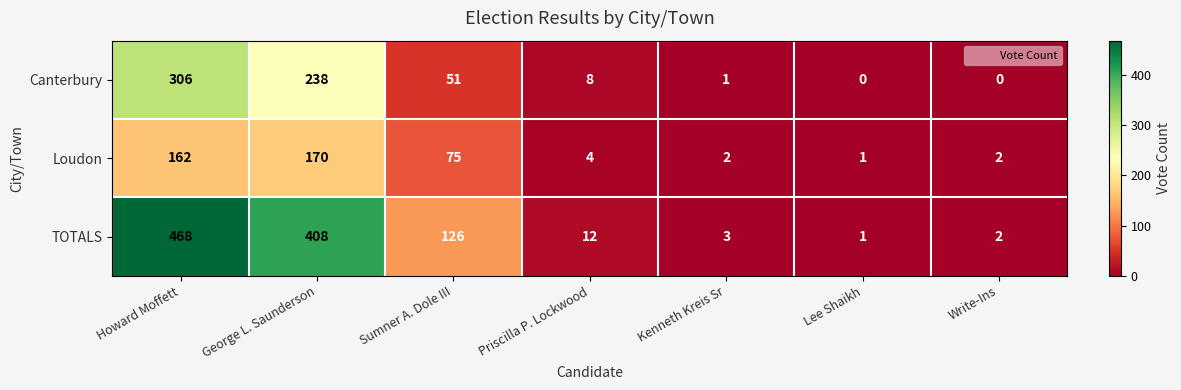

Where is Loudon nearest to the value 85?

Sumner A. Dole III